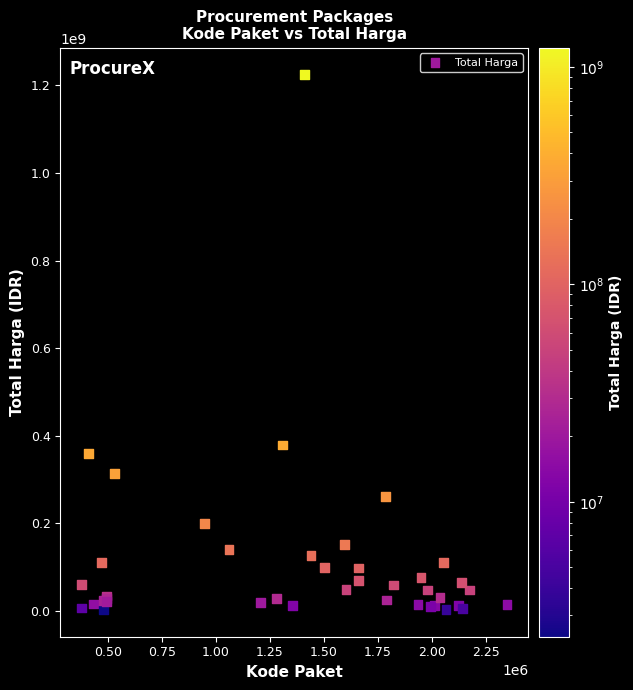

What Y value in the scatter plot is closest to 613538875?

379075000